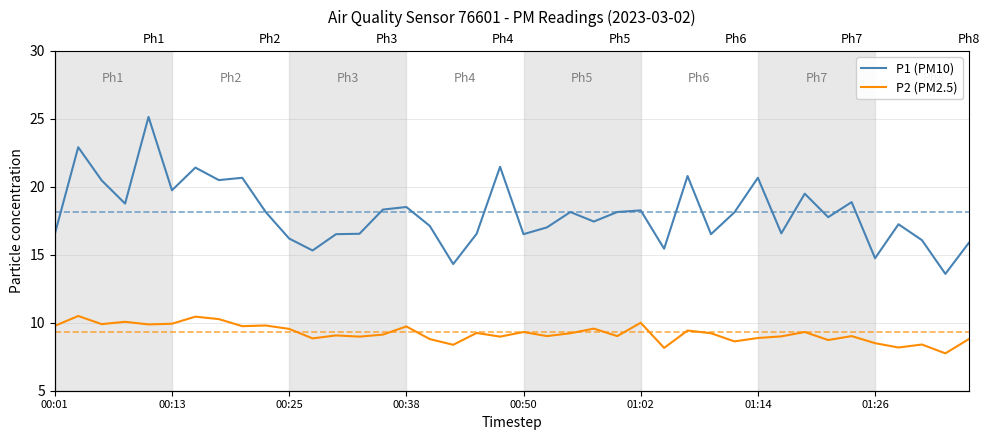

How many lines are shown in the chart?

2